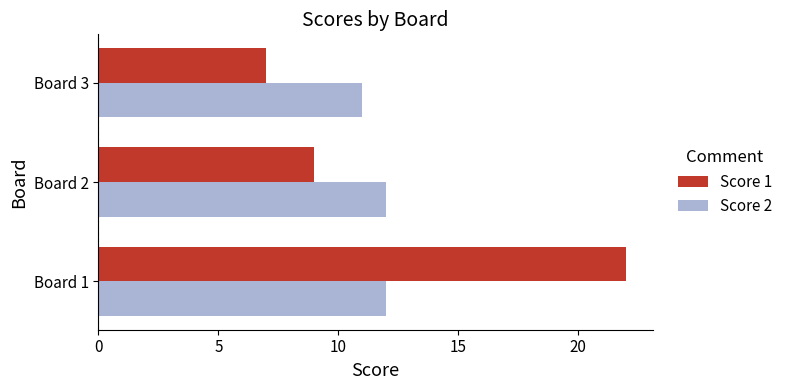

Which category has the highest value in the Score 1 series?

Board 1